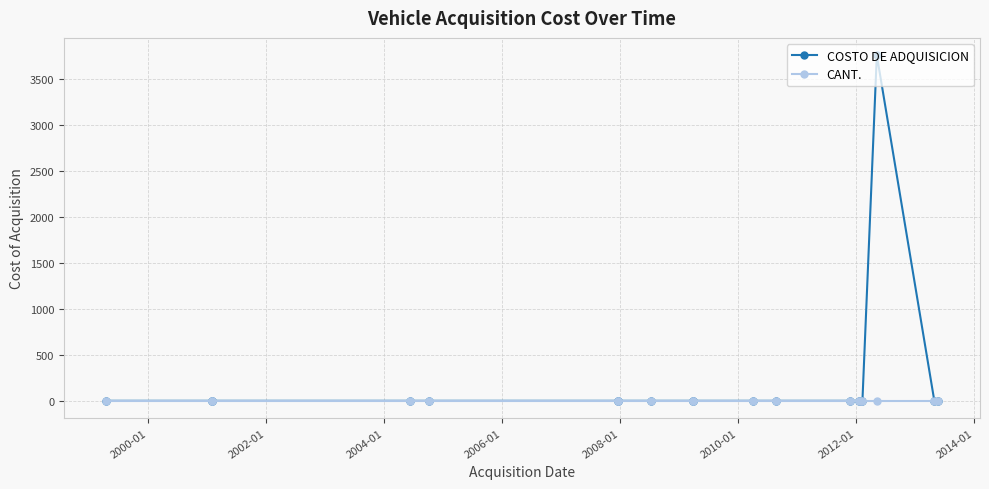

What is the value of the CANT. point at the 2nd from the left?

1.0